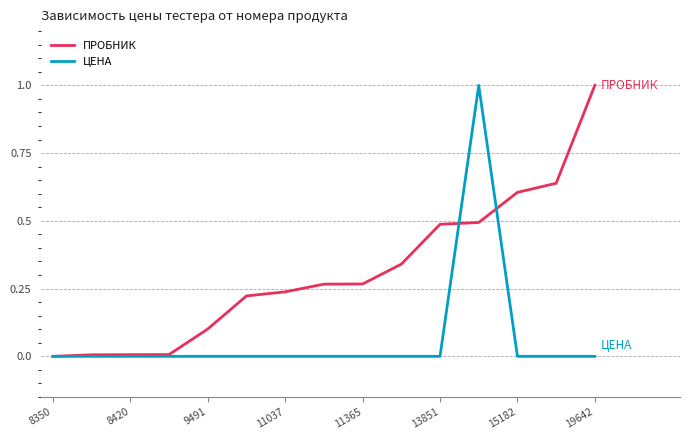

What is the maximum value for ЦЕНА?

1.0